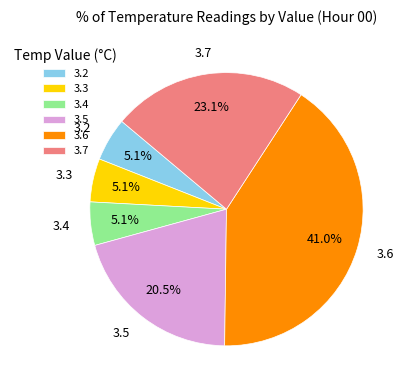

What is the largest slice in the pie chart?

3.6